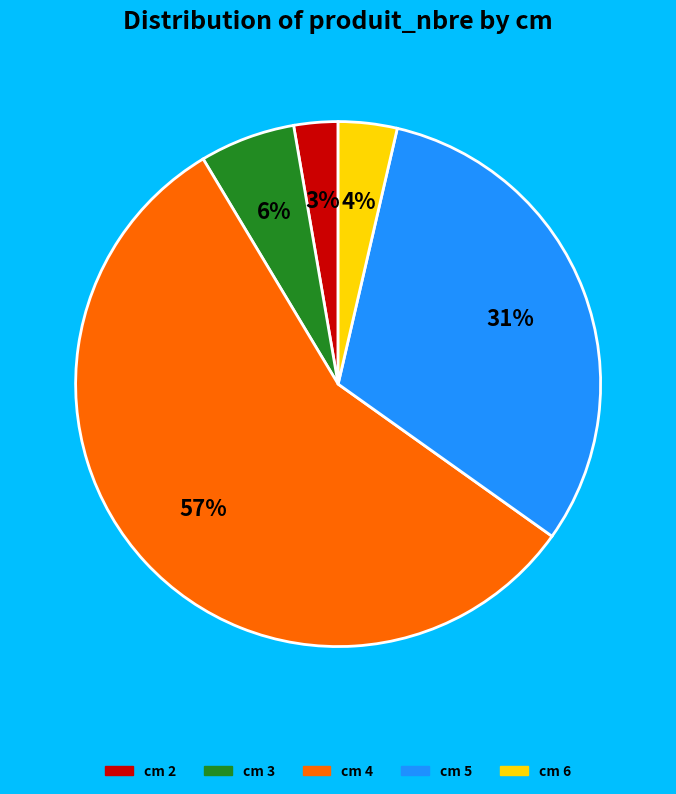

Is there any slice that represents more than half of the pie?

Yes